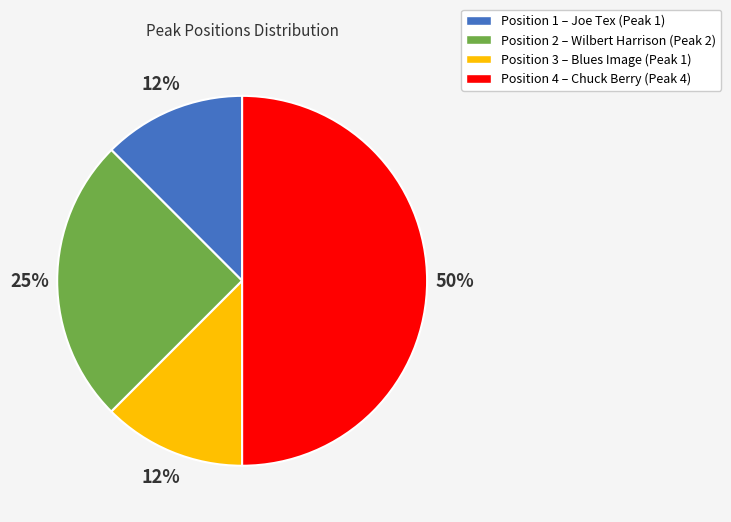

Does Position 1 – Joe Tex (Peak 1) account for over 50% of the chart?

No